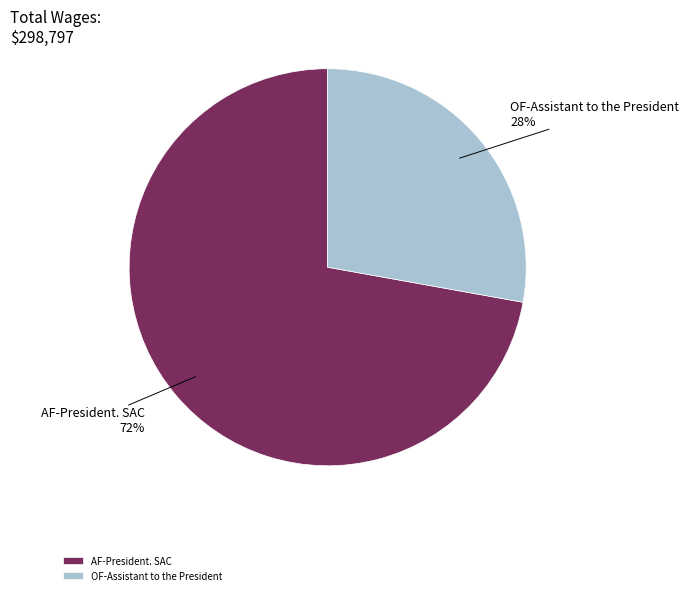

Is the sum of OF-Assistant to the President and AF-President. SAC greater than half?

Yes